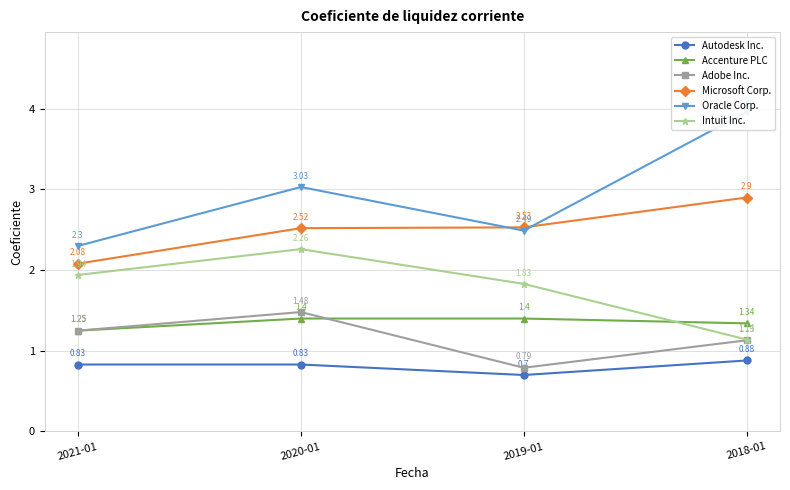

What is the greatest value displayed?

4.0